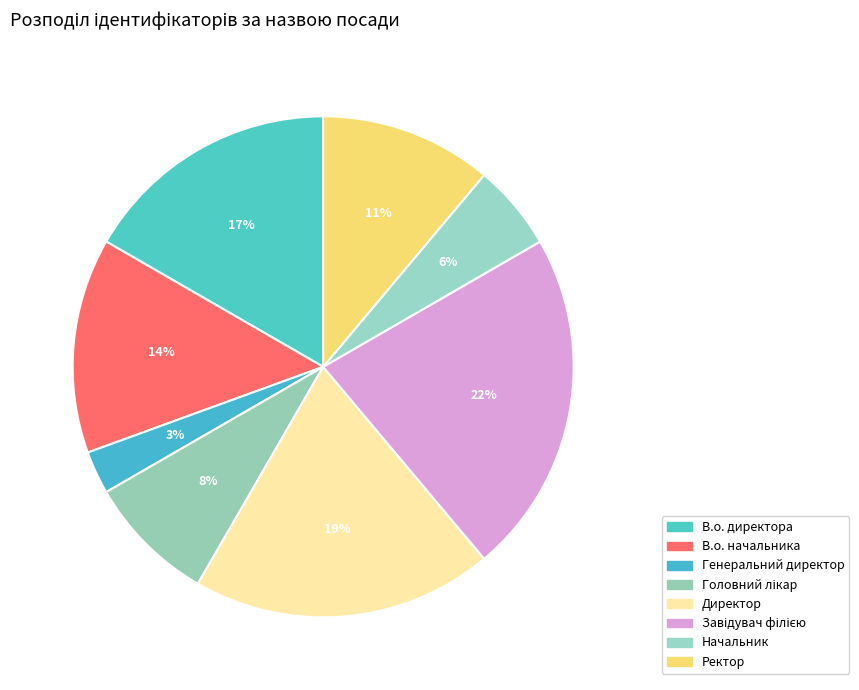

How much of the chart is everything except Завідувач філією?

77.8%